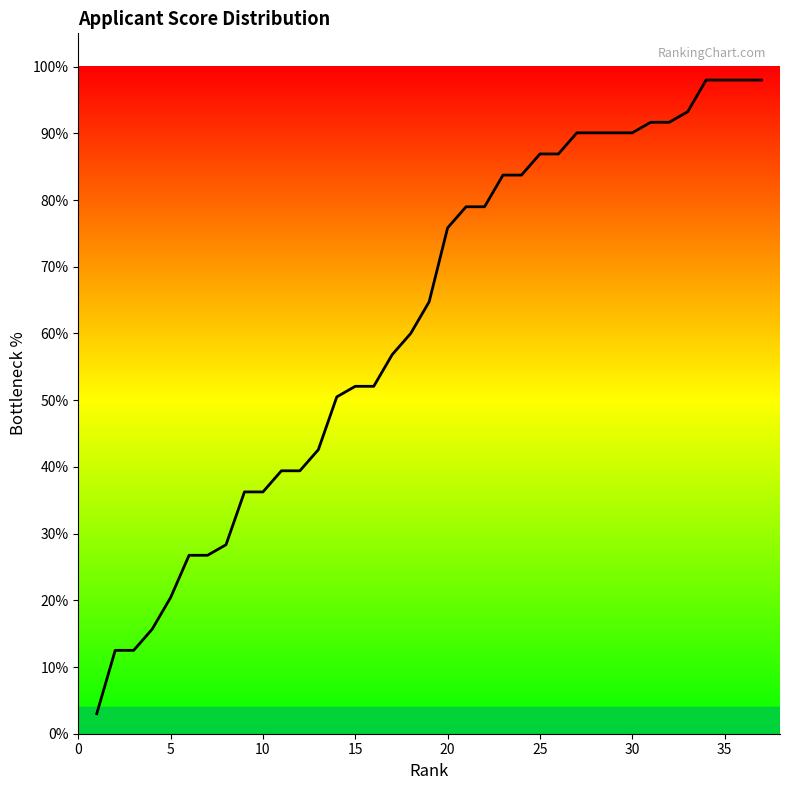

Count the number of data series in this chart.

1